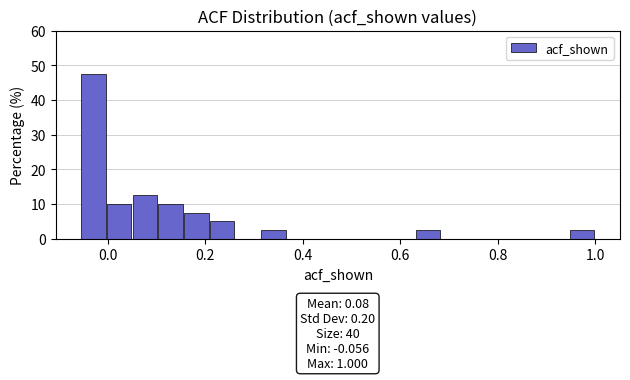

Read against the x-axis, roughly where is the centre of the tallest bar?

-0.02